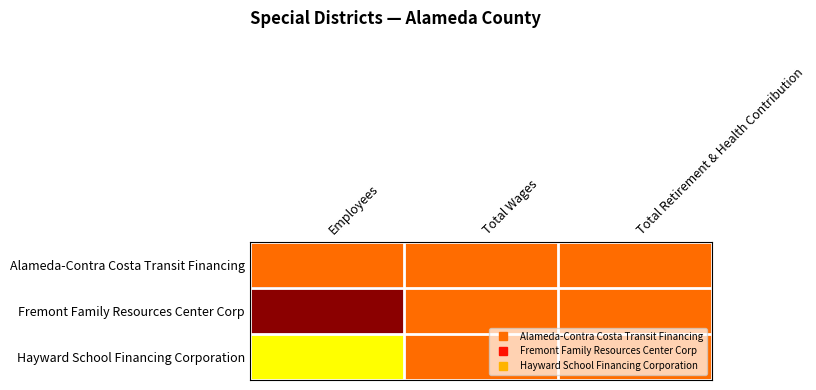

Which has a higher value, Total Wages or Total Retirement & Health Contribution?

Total Wages